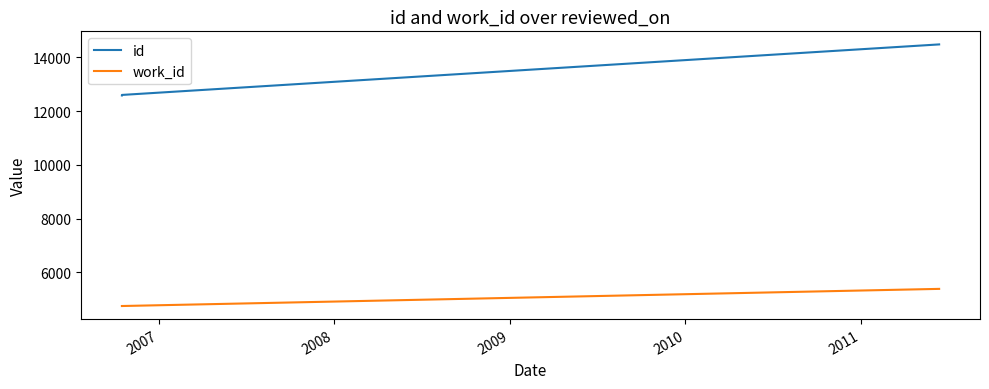

What is the sum of all work_id values?

14896